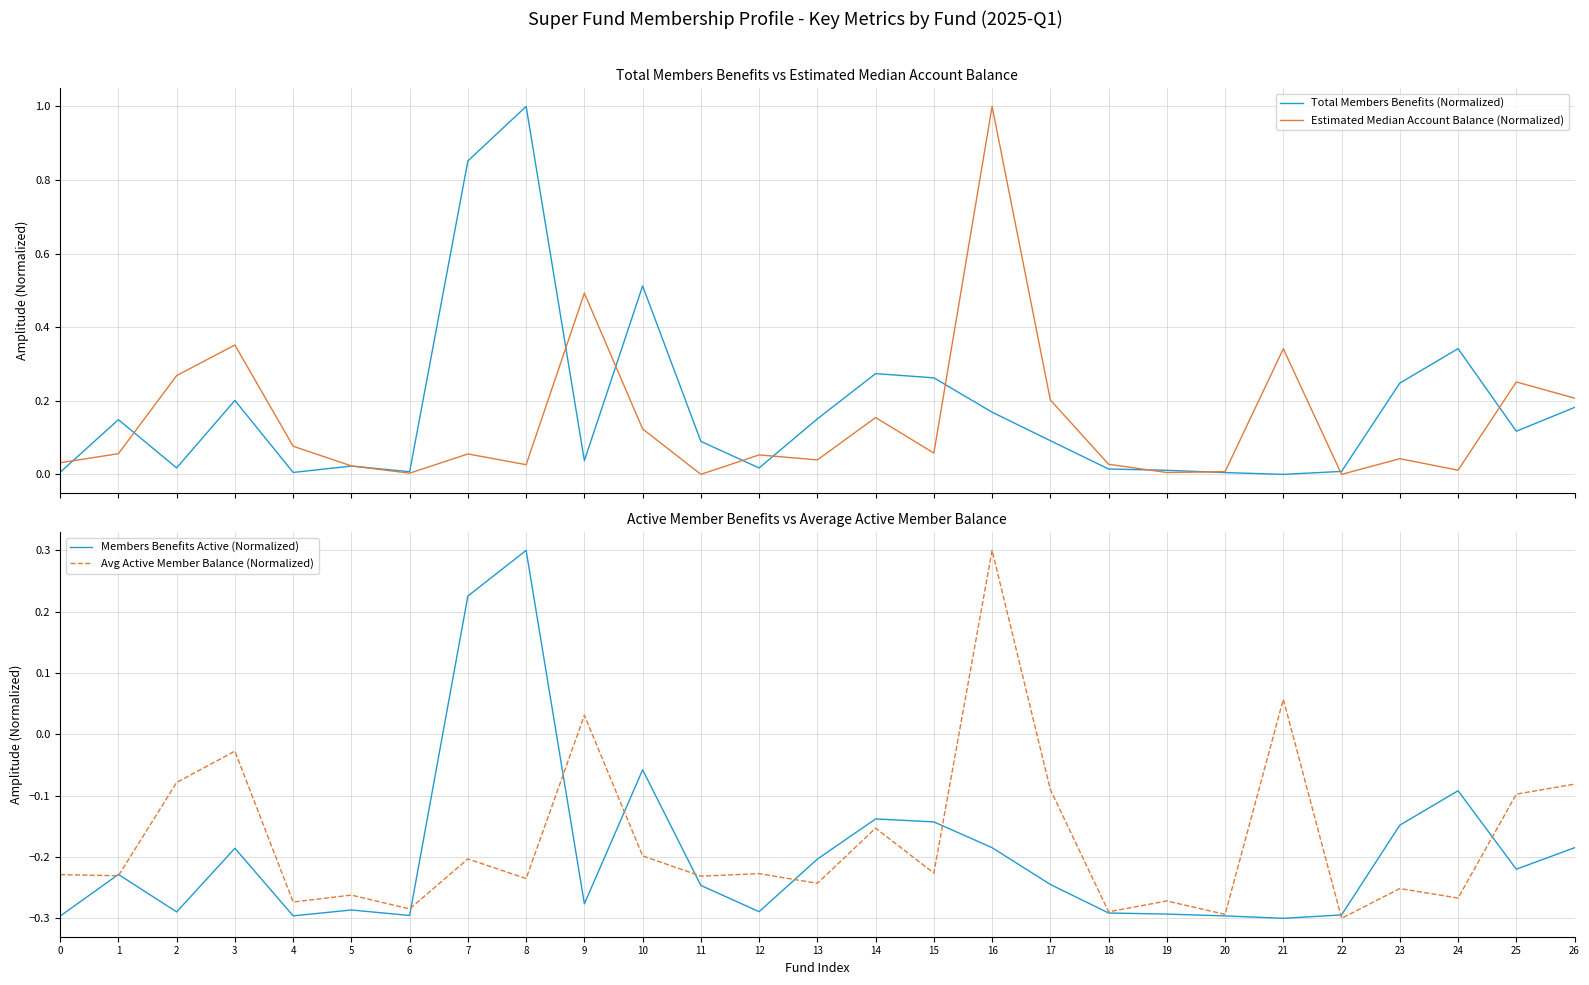

True or false: Members Benefits Active (Normalized) and Estimated Median Account Balance (Normalized) cross at least once.

True